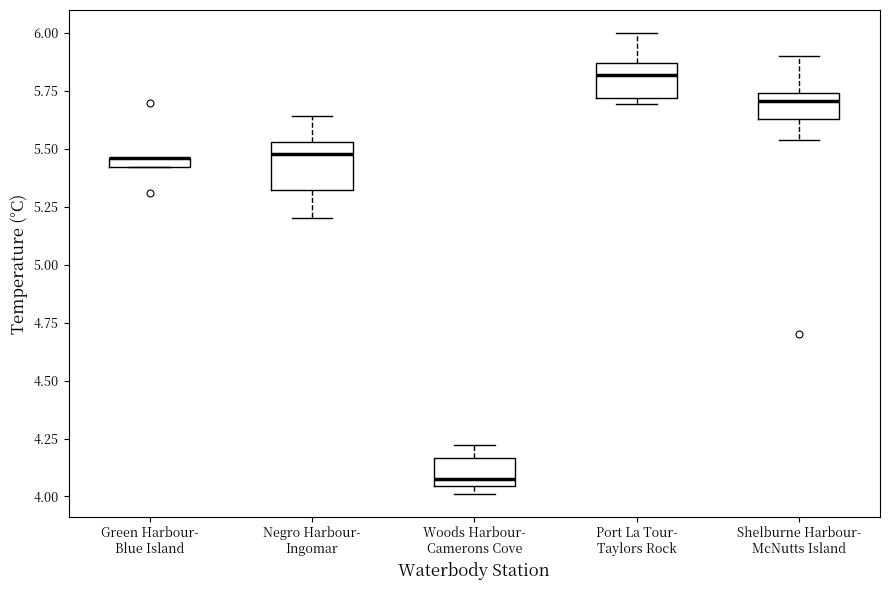

Where is the upper edge of the box for Shelburne Harbour- McNutts Island on the y-axis? The values are not printed on the chart, so give them approximately, as read against the axis.

5.75